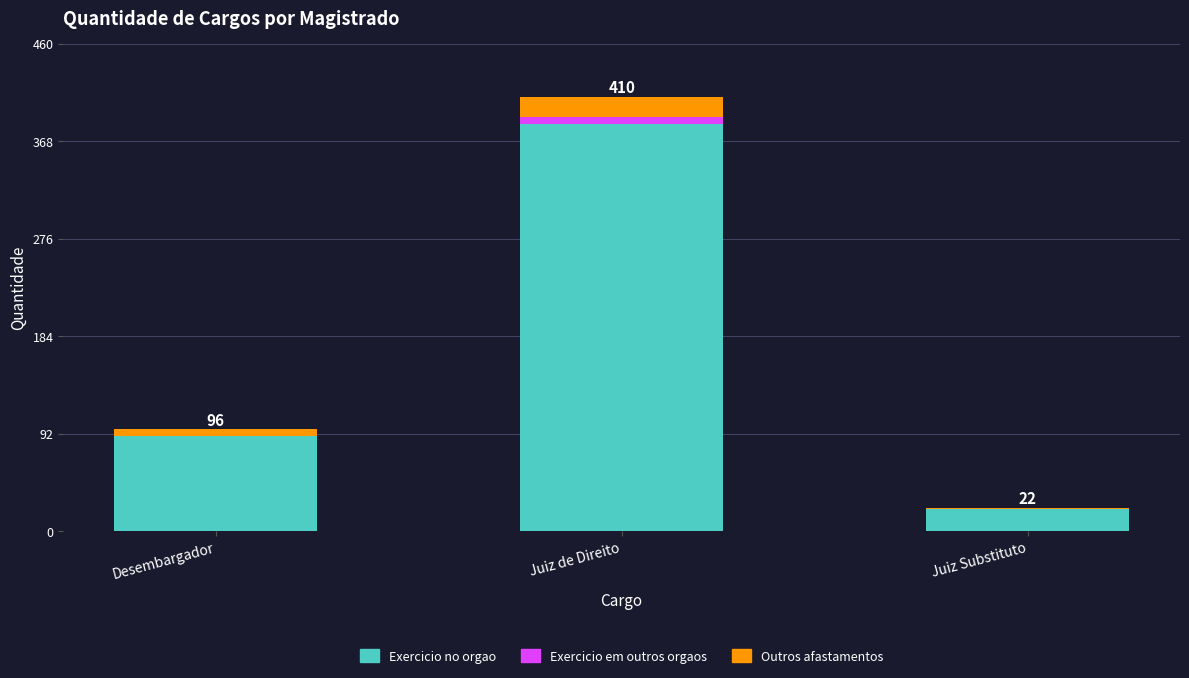

At which category is the sum across all series the highest?

Juiz de Direito